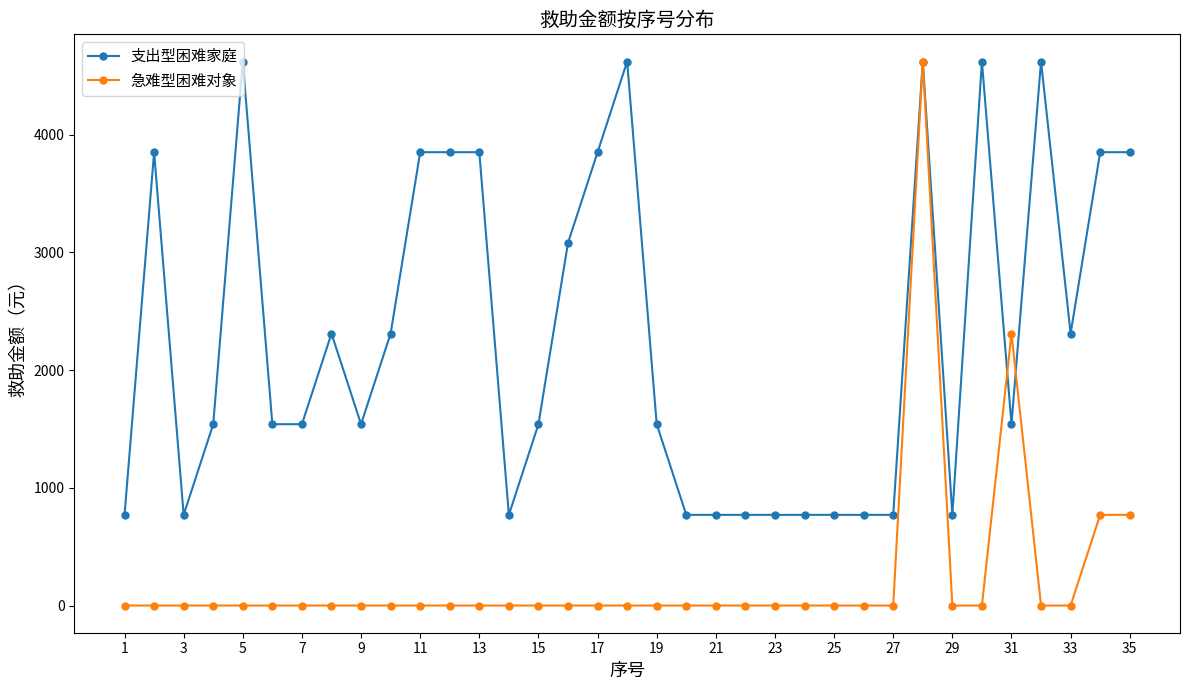

Does the chart display data point markers on the line(s)?

Yes